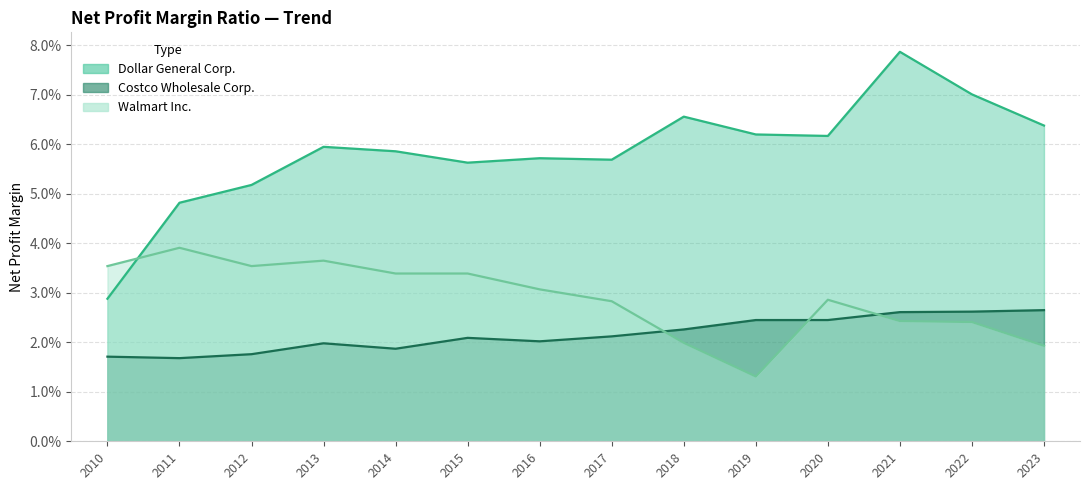

Which has a higher value, 2018 or 2014?

2018